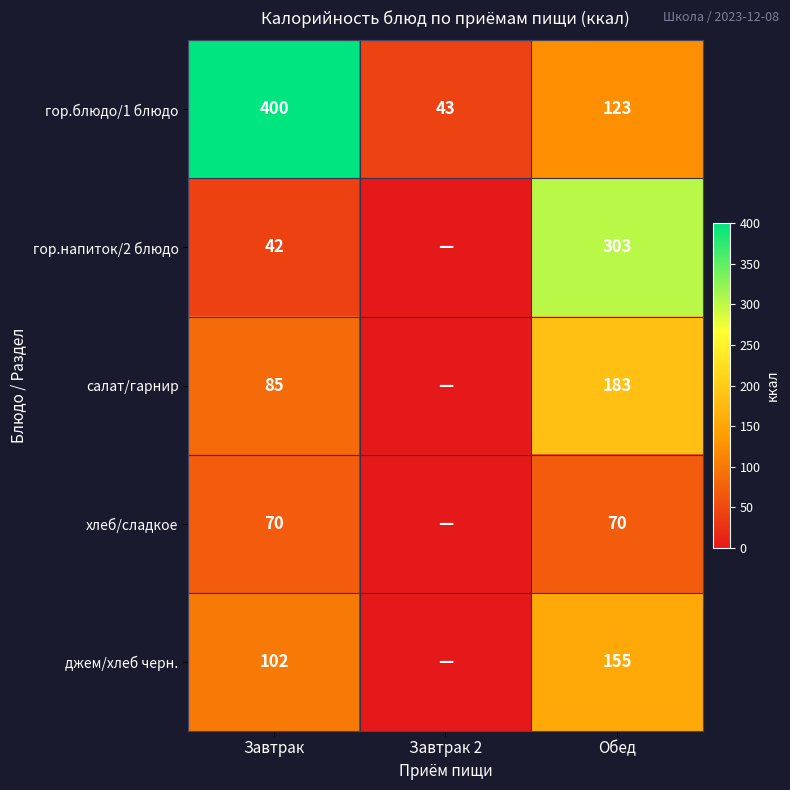

The value of джем/хлеб черн. at Завтрак is 102. True or false?

True